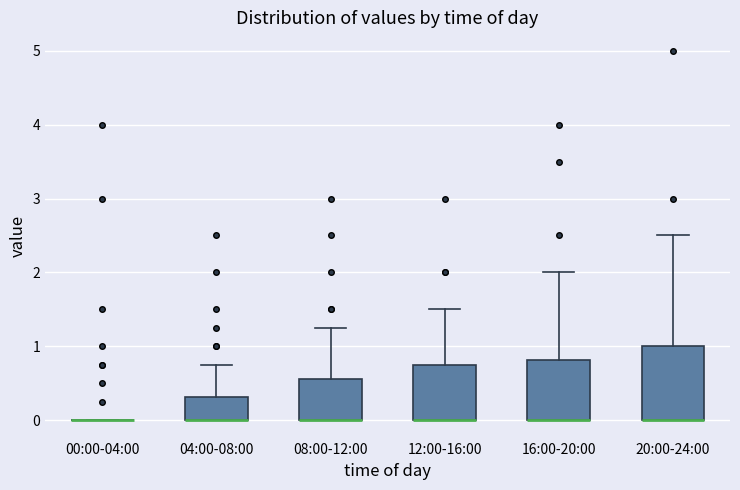

Reading left to right, transcribe this box plot: for each box, give where its median line is, the range the box spans, and where its two whiskers end, as read against the y-axis. The values are not printed on the chart, so give them approximately, as read against the axis.

00:00-04:00: box collapsed to a line at 0.0, whiskers 0.0 to 0.0
04:00-08:00: median 0.0 (drawn on the box's lower edge), box 0.0 to 0.3, whiskers 0.0 to 0.8
08:00-12:00: median 0.0 (drawn on the box's lower edge), box 0.0 to 0.6, whiskers 0.0 to 1.3
12:00-16:00: median 0.0 (drawn on the box's lower edge), box 0.0 to 0.8, whiskers 0.0 to 1.5
16:00-20:00: median 0.0 (drawn on the box's lower edge), box 0.0 to 0.8, whiskers 0.0 to 2.0
20:00-24:00: median 0.0 (drawn on the box's lower edge), box 0.0 to 1.0, whiskers 0.0 to 2.5